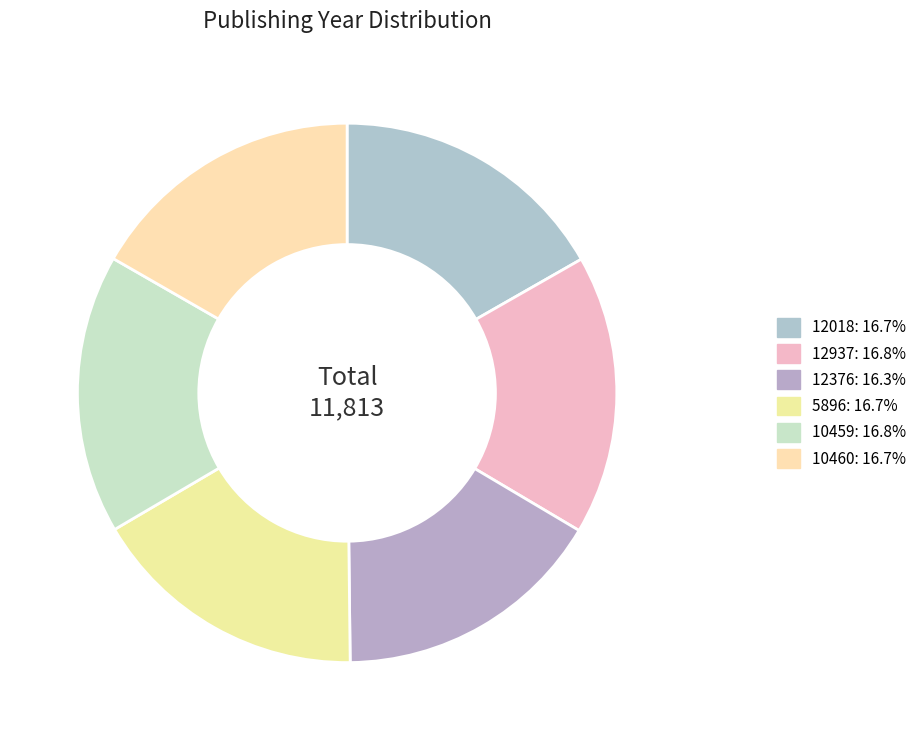

True or false: 10460 accounts for 17% of the total.

True